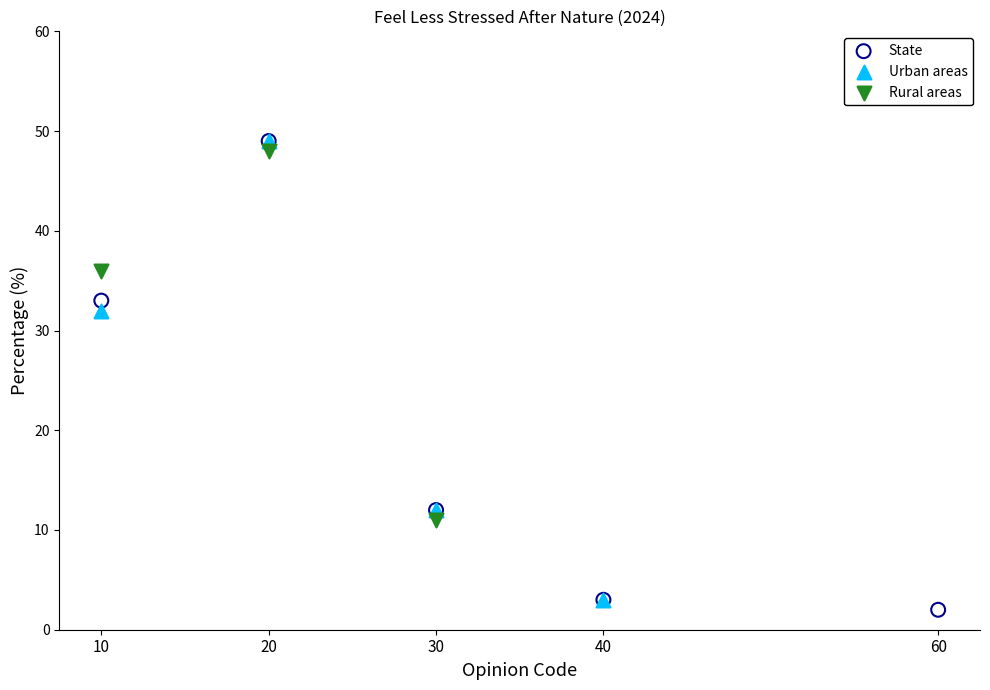

Which series has the widest spread of Y values?

State